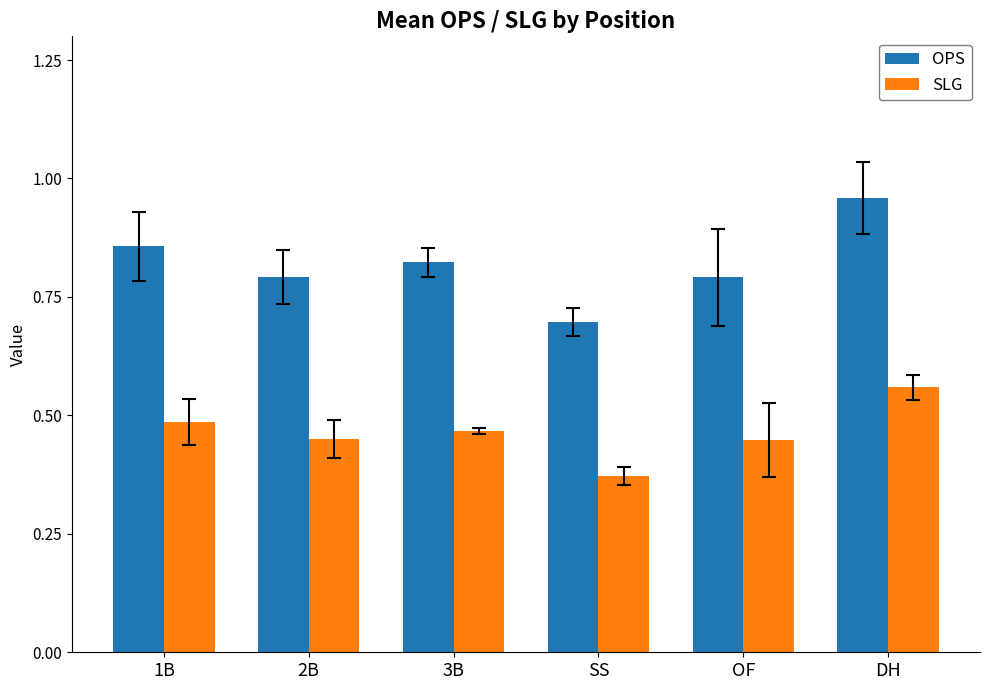

Rank the series by their average value, from lowest to highest.

SLG, OPS